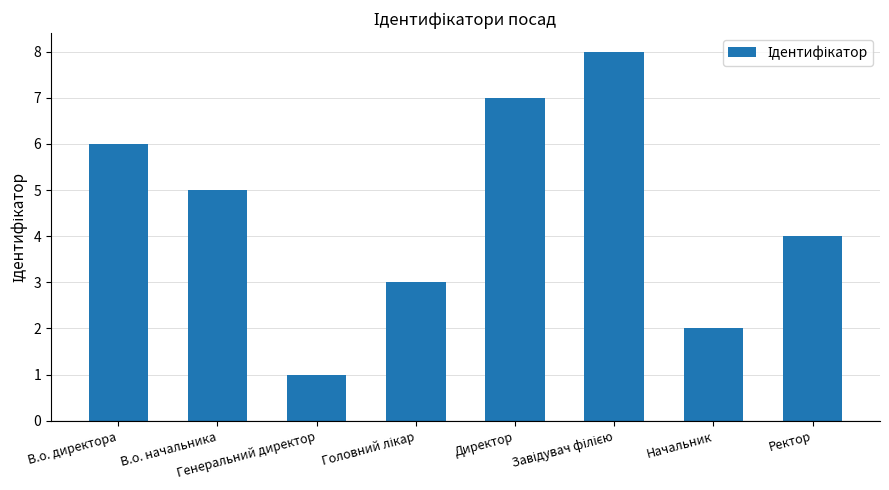

What is the smallest value displayed?

1